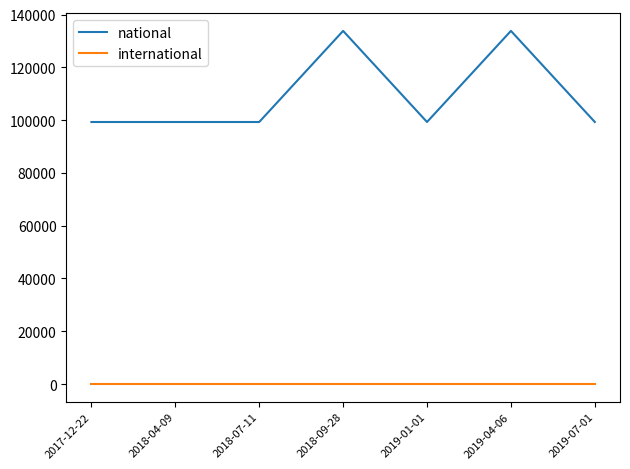

Which series has the largest range (max minus min)?

national